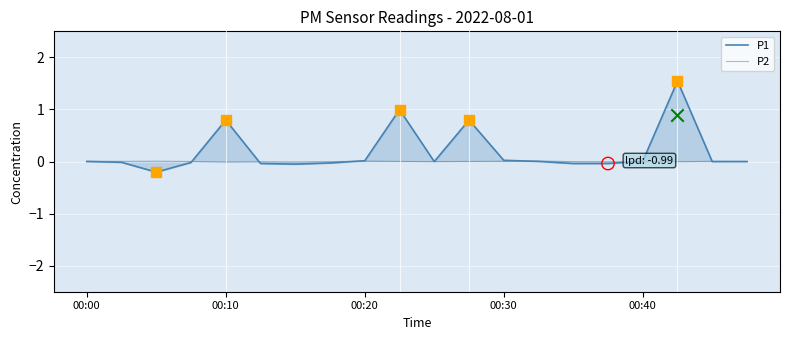

Which series reaches the maximum Y coordinate?

P1